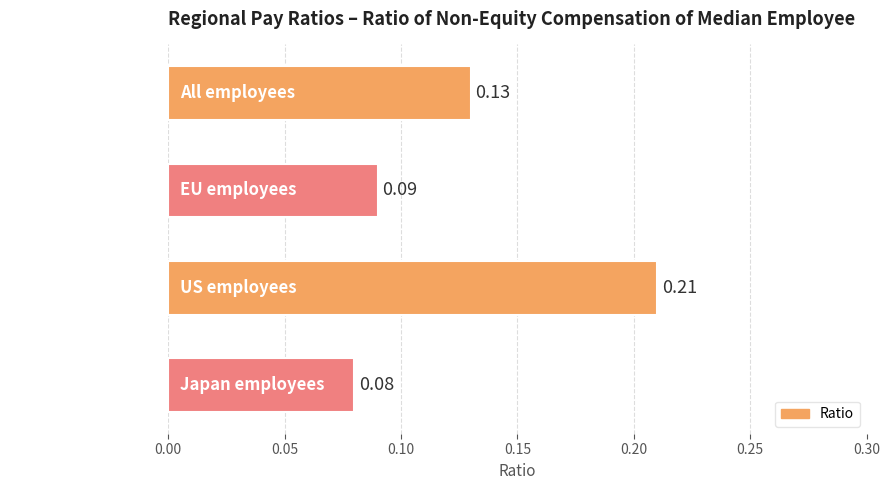

Which label corresponds to the largest value in the chart?

US employees